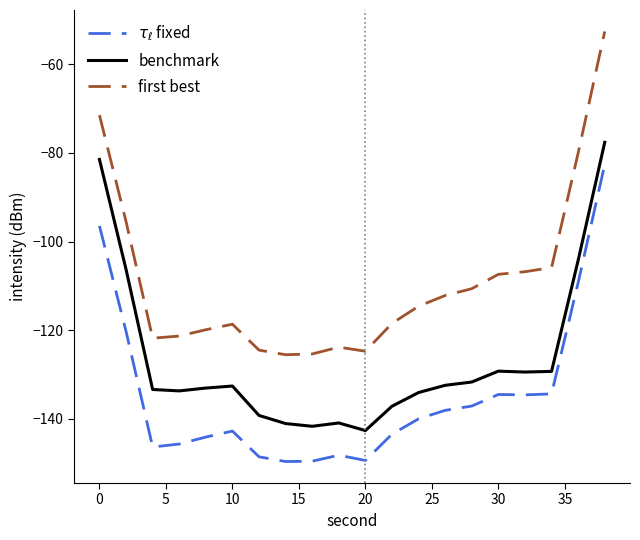

Rank the series by their maximum value, from highest to lowest.

first best, benchmark, $\tau_\ell$ fixed